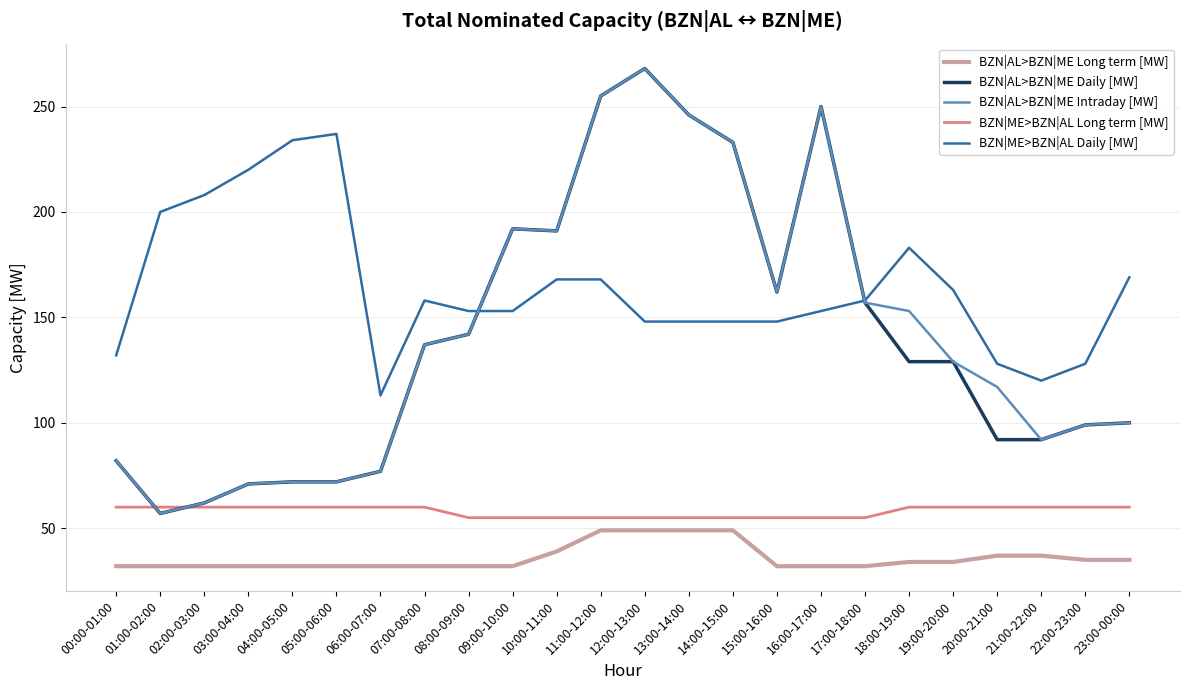

Count the number of categories in the chart.

24